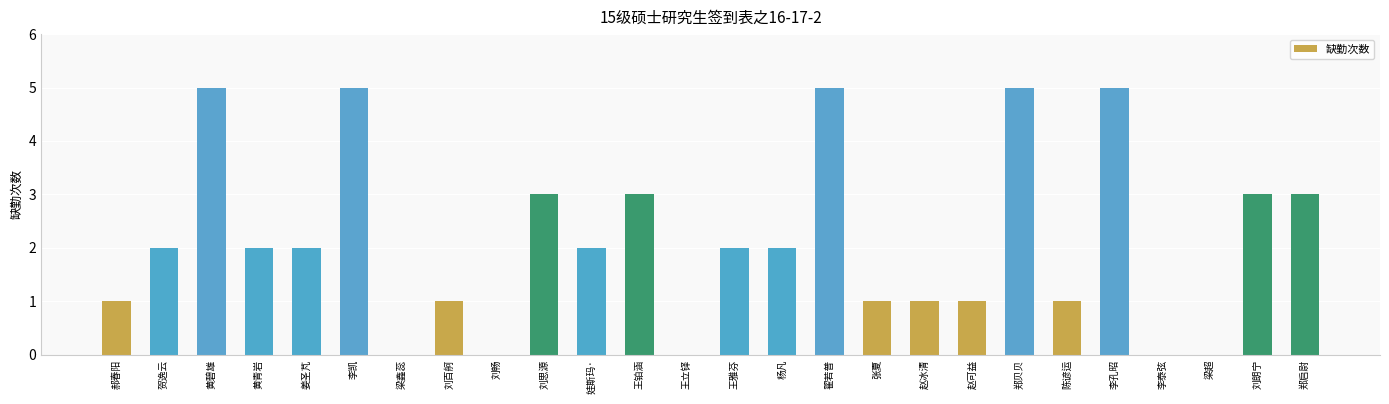

Are the bars horizontal?

No